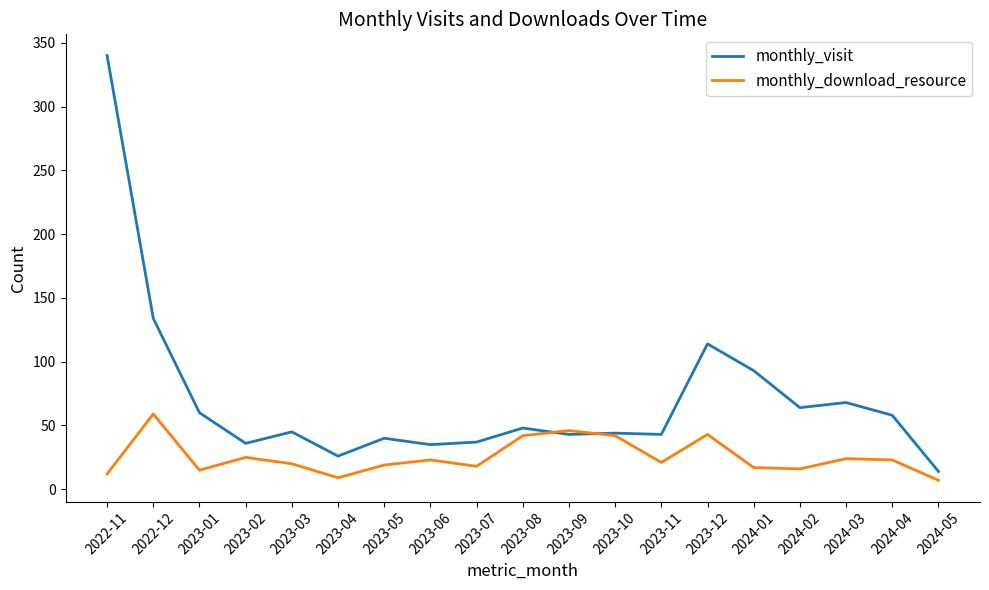

What is the difference between the second highest and minimum values in the monthly_download_resource series?

39